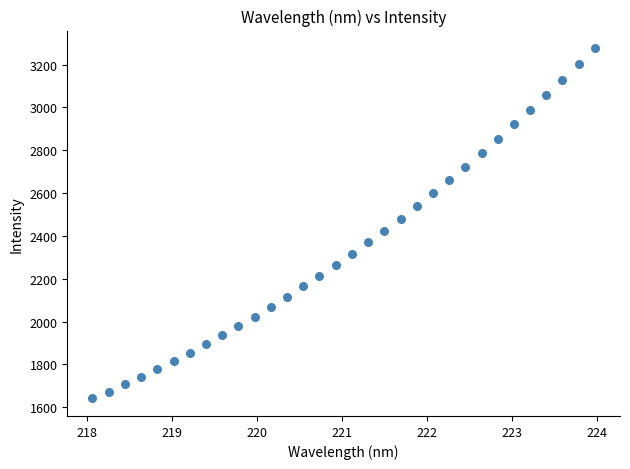

What is the range of X values (max minus min)?

5.9